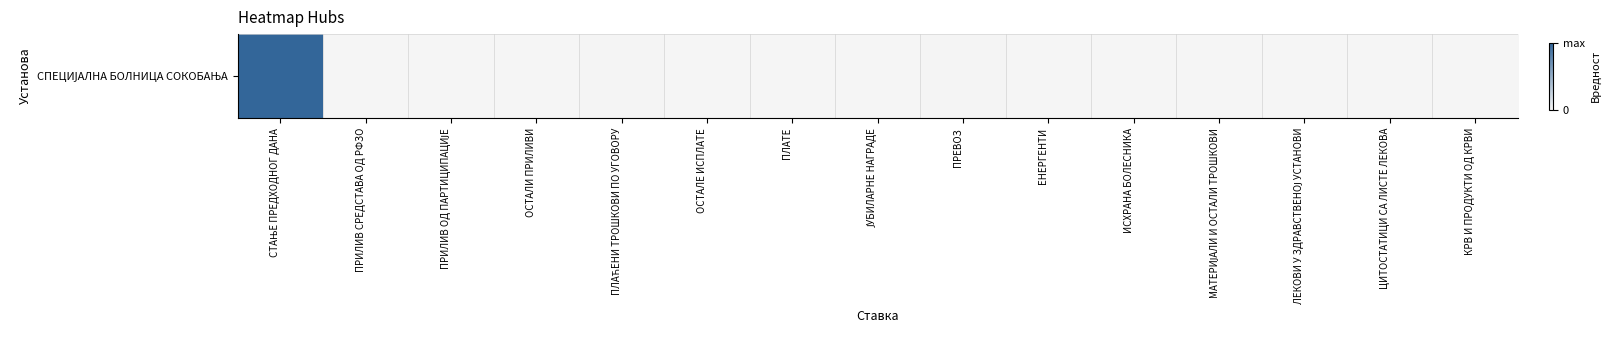

Which category has the lowest value across all series?

ПРИЛИВ СРЕДСТАВА ОД РФЗО